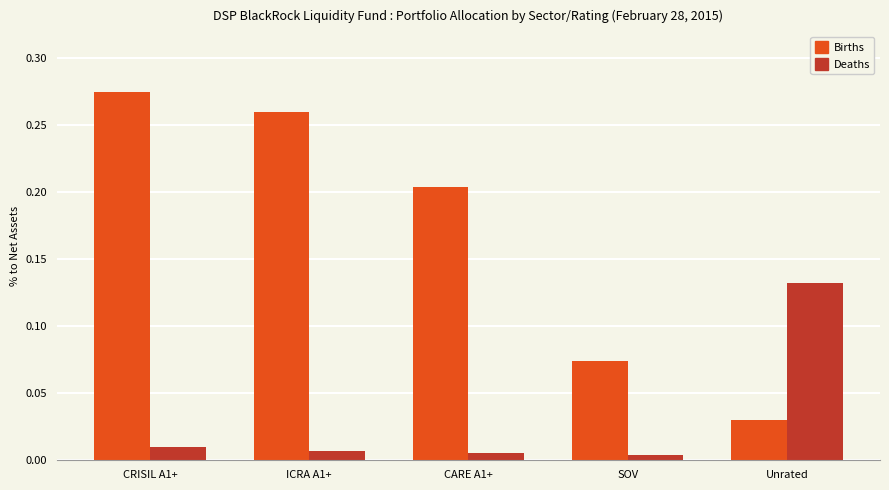

True or false: Deaths has a value of 0.2 at Unrated.

False